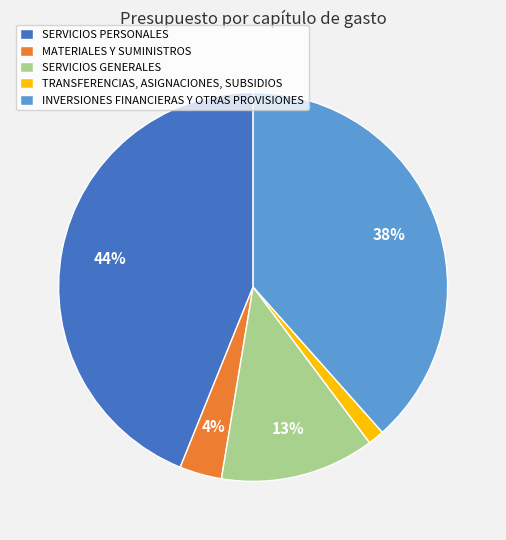

What is the smallest slice in the pie chart?

TRANSFERENCIAS, ASIGNACIONES, SUBSIDIOS